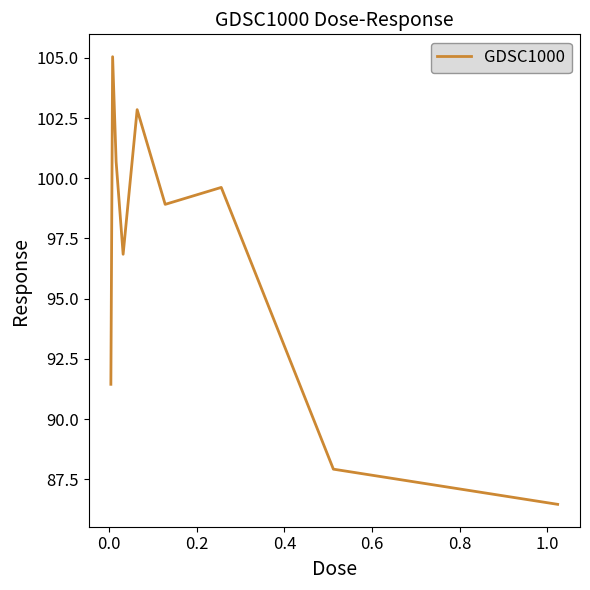

What is the difference between the maximum and minimum values?

18.6